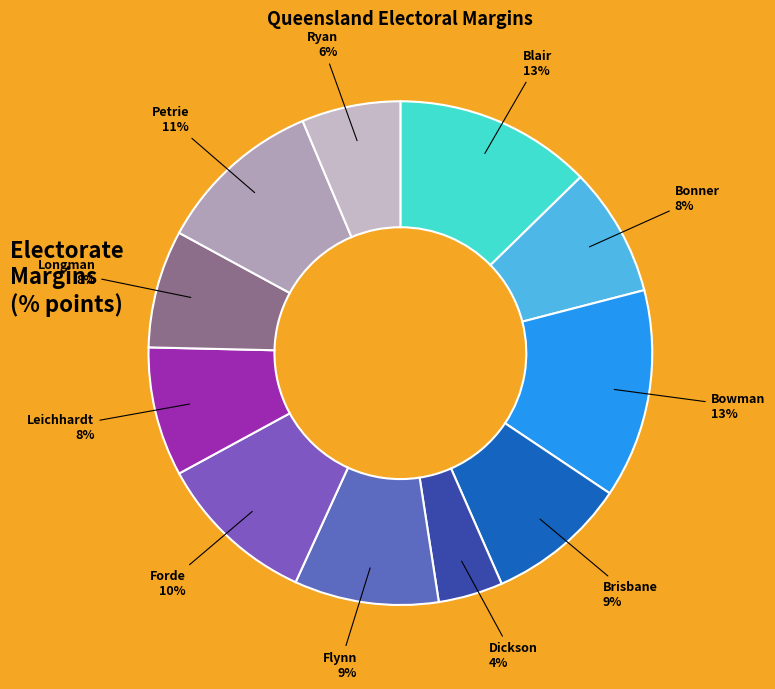

How many segments does this pie chart have?

11